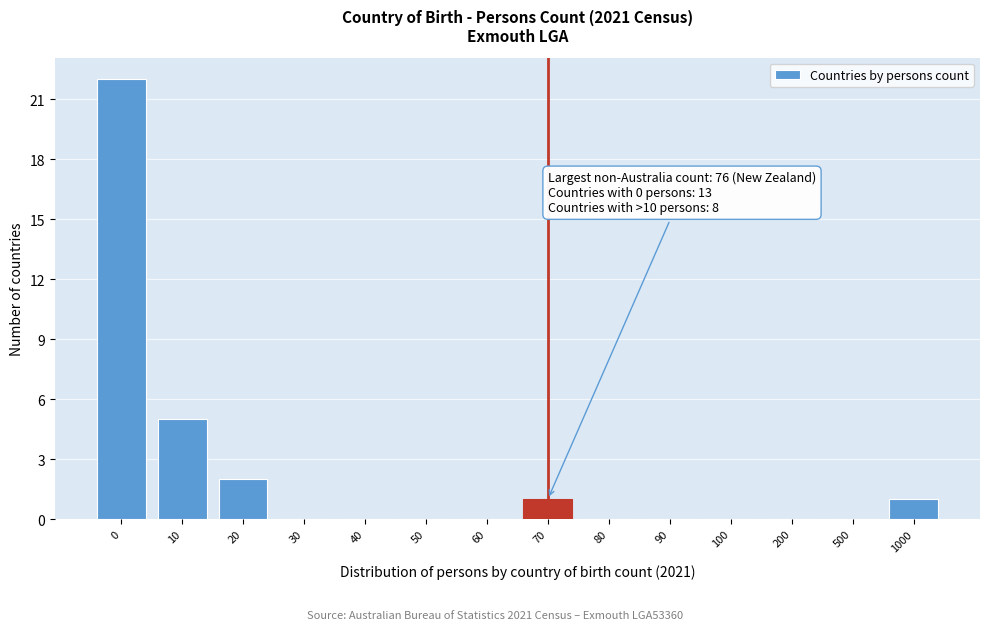

Reading left to right, extract all data points from this chart.

0=22	10=5	20=2	30=0	40=0	50=0	60=0	70=1	80=0	90=0	100=0	200=0	500=0	1000=1